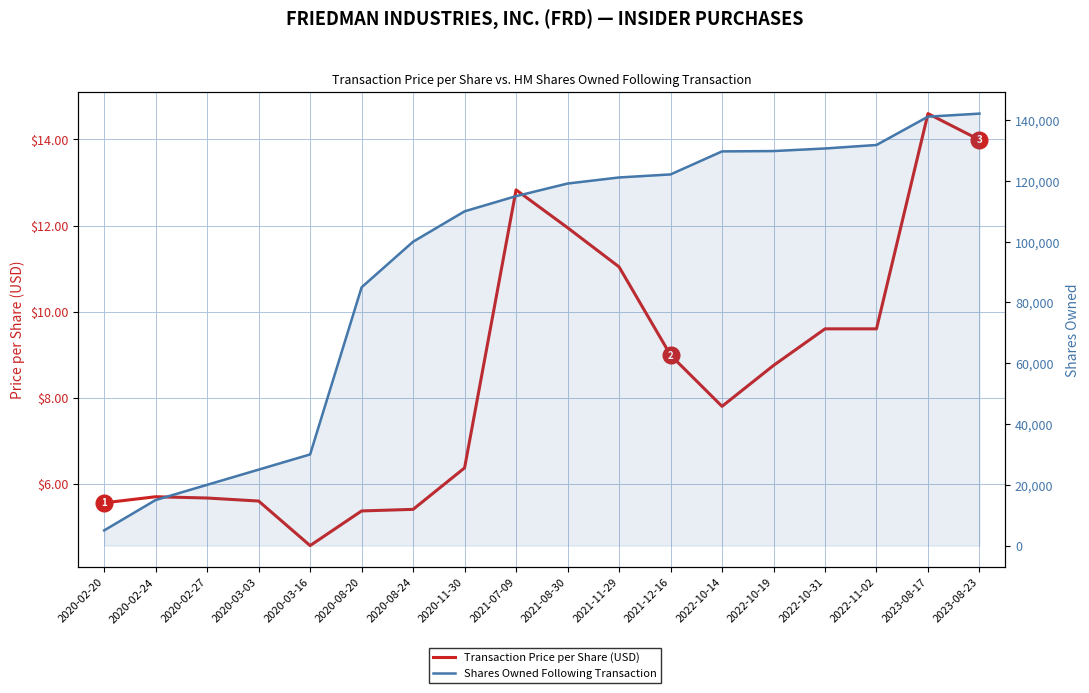

What is the label of the 15th point from the left?

2022-10-31